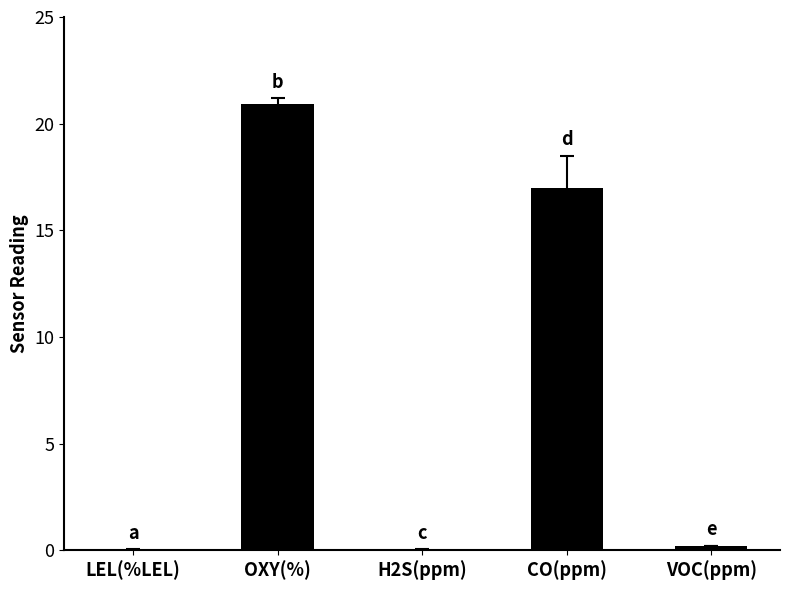

Is it true that the value at OXY(%) is 7.8?

False